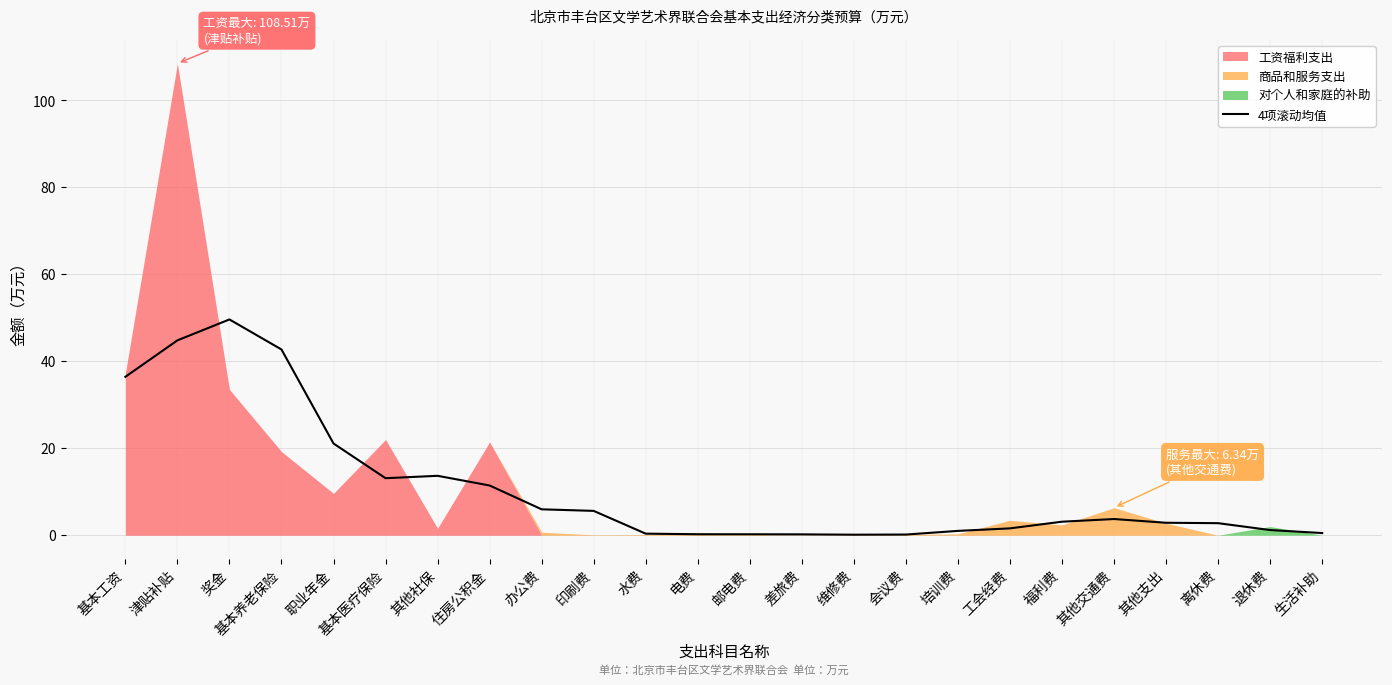

What position from the right is 基本工资?

24